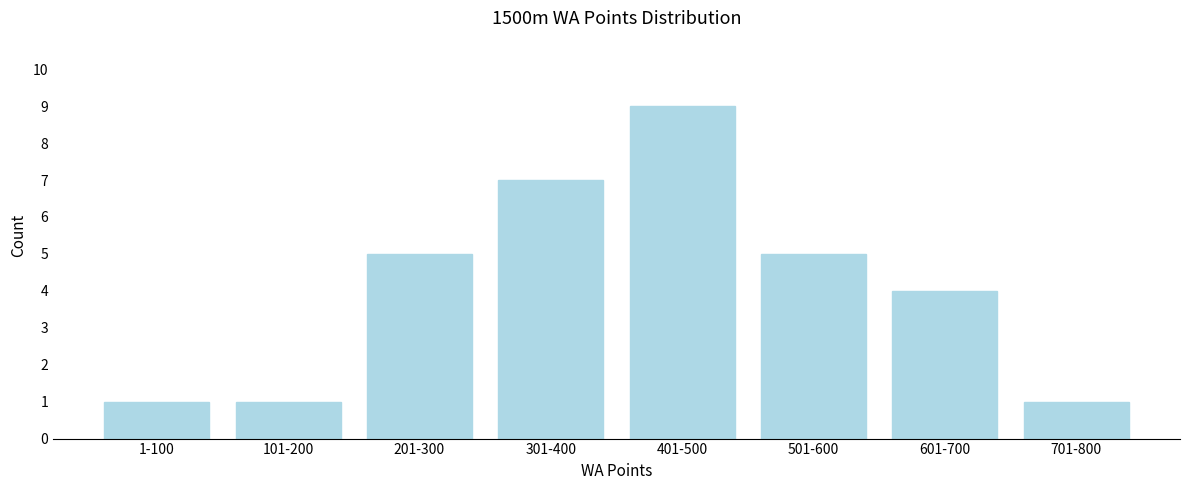

Reading left to right, transcribe all the data shown in this chart.

1-100=1	101-200=1	201-300=5	301-400=7	401-500=9	501-600=5	601-700=4	701-800=1